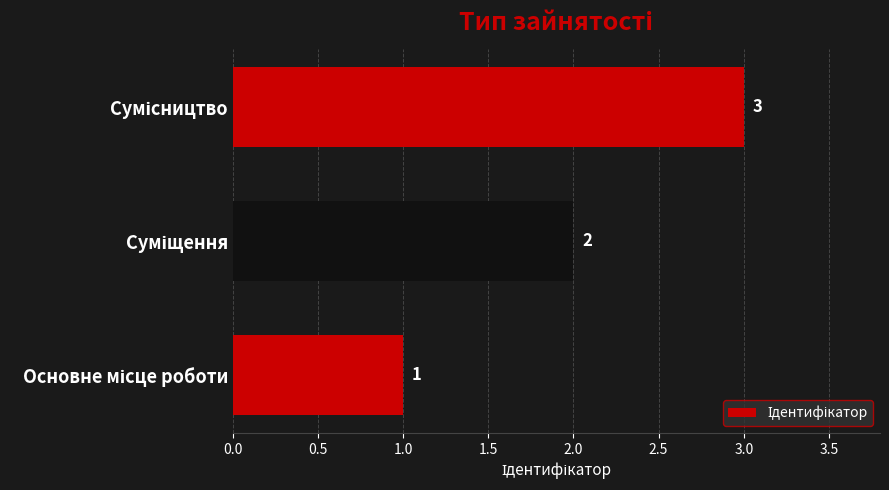

How many values are between 1 and 3?

3